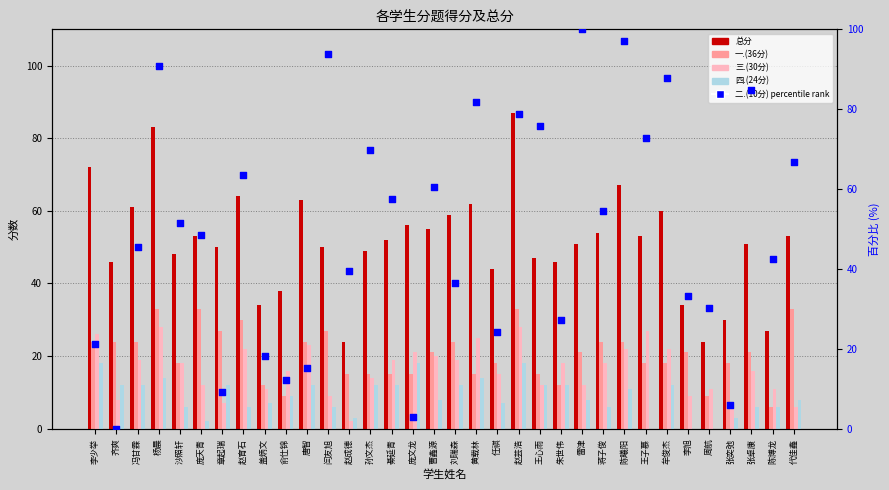

At which category is the sum across all series the highest?

杨晨